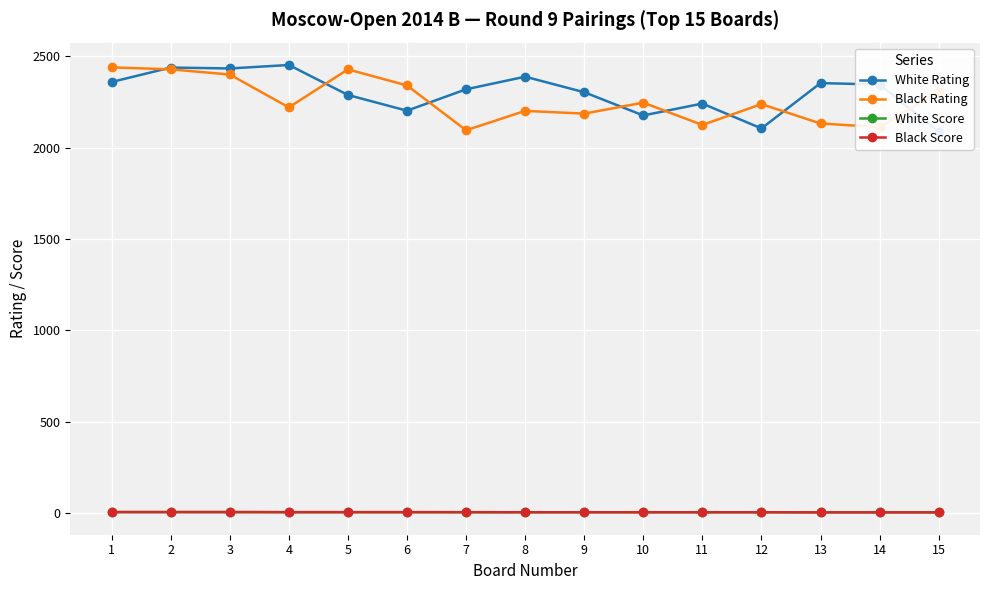

At which category does Black Rating reach its first local peak?

5